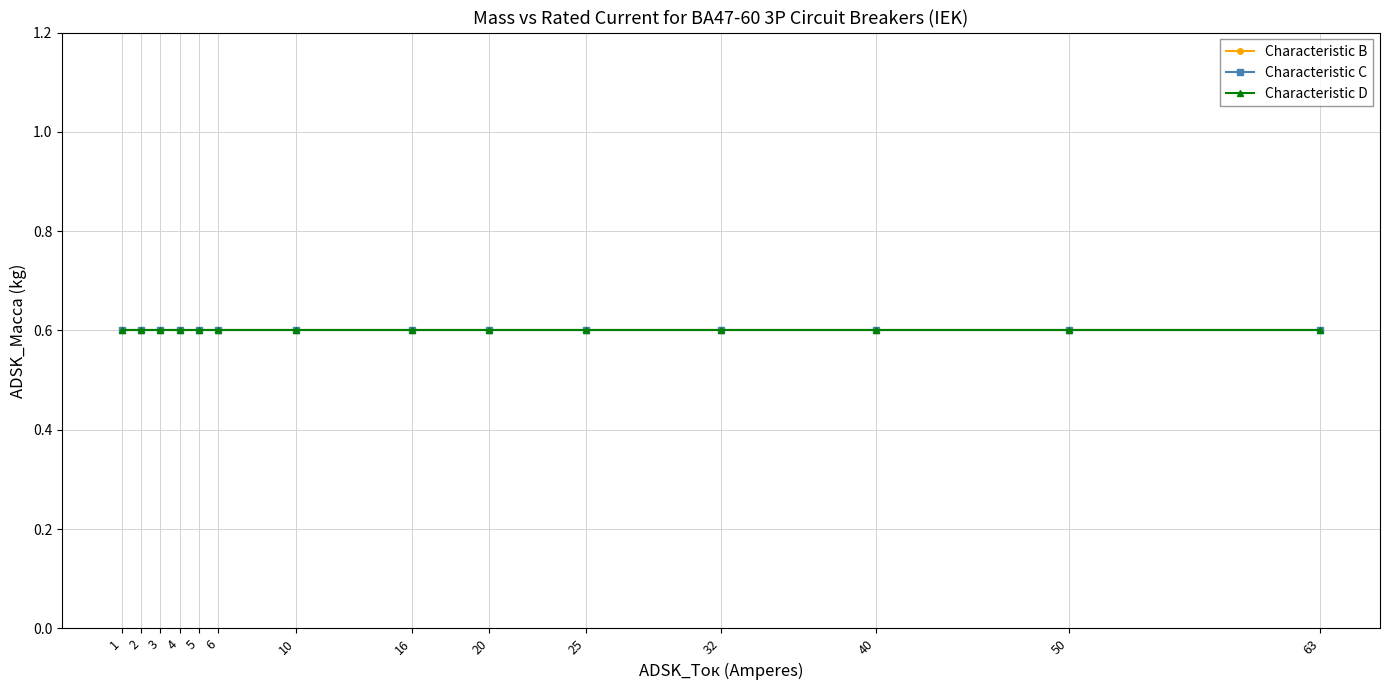

How many lines are shown in the chart?

3